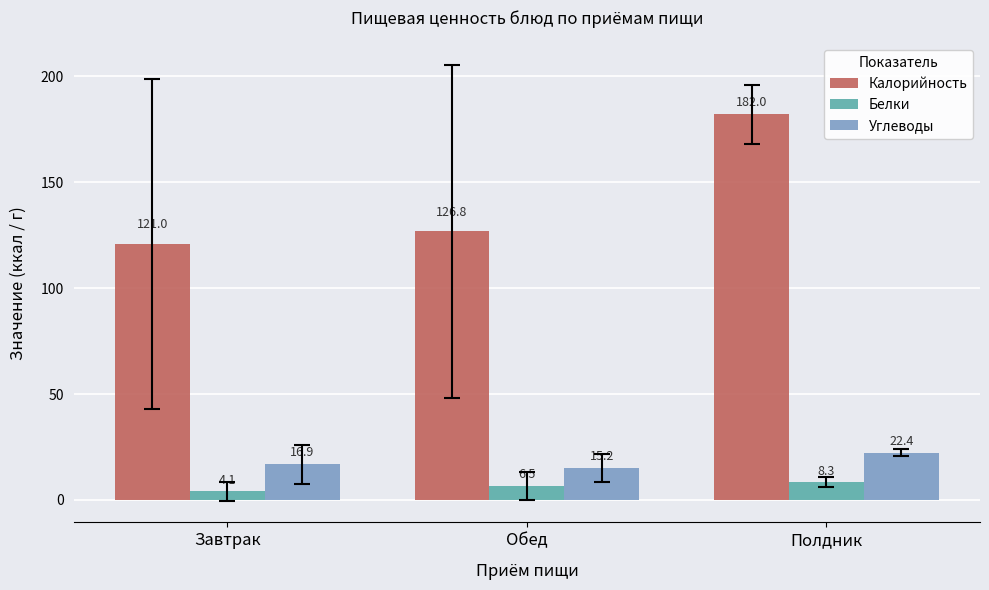

Count the number of data series in this chart.

3